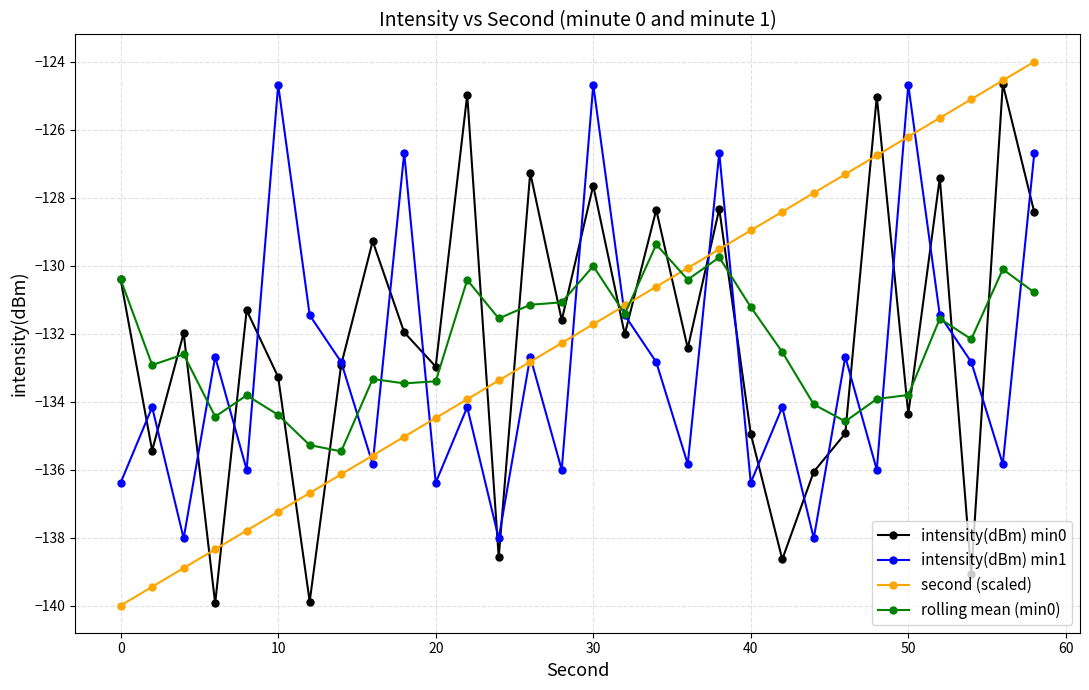

Is this an area chart (filled region under the line)?

No